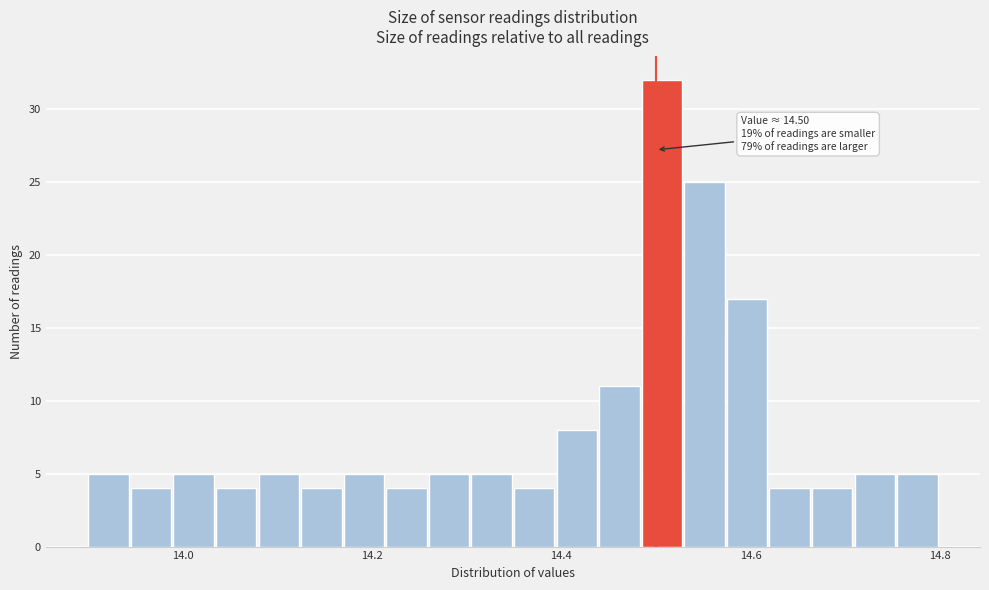

Around what value on the x-axis is the tallest bar? Give the approximate position of its centre, as read against the axis.

14.50